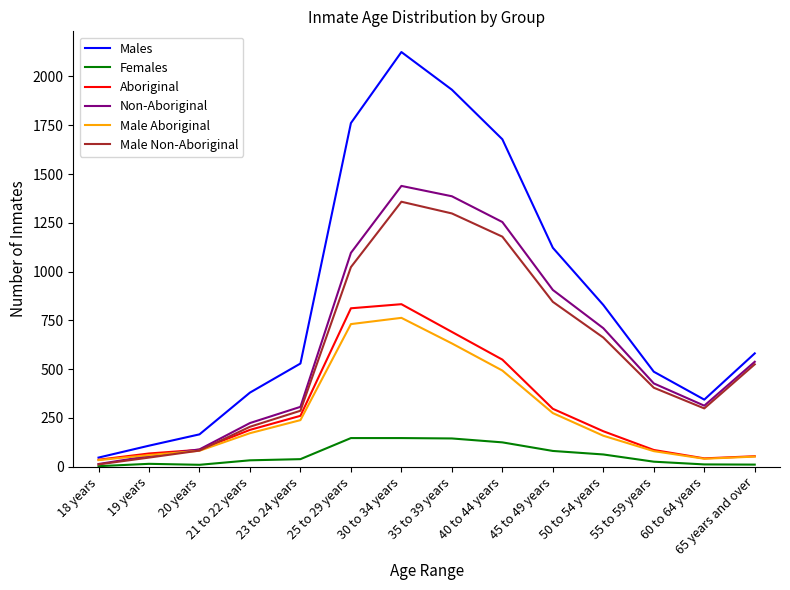

Which series has the largest total across all categories?

Males